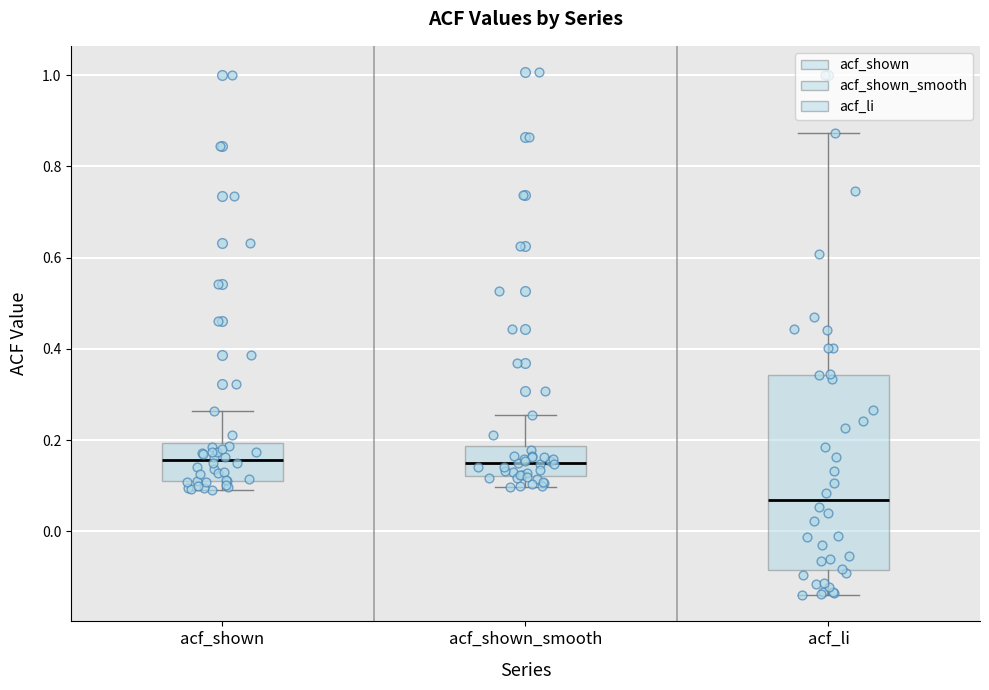

Reading left to right, read every box against the y-axis: the position of its median line, the range the box covers, and the ends of its whiskers. The values are not printed on the chart, so give them approximately, as read against the axis.

acf_shown: median 0.16, box 0.12 to 0.20, whiskers 0.10 to 0.26
acf_shown_smooth: median 0.14, box 0.12 to 0.18, whiskers 0.10 to 0.26
acf_li: median 0.06, box -0.08 to 0.34, whiskers -0.14 to 0.88